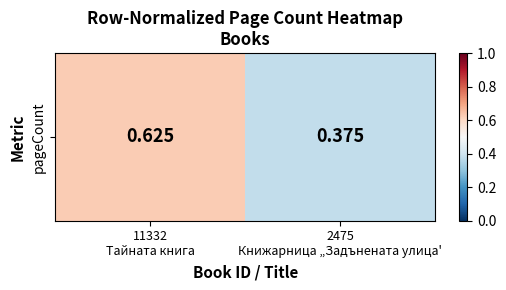

What is the change in value from 11332
Тайната книга to 2475
Книжарница „Задънената улица'?

-0.2